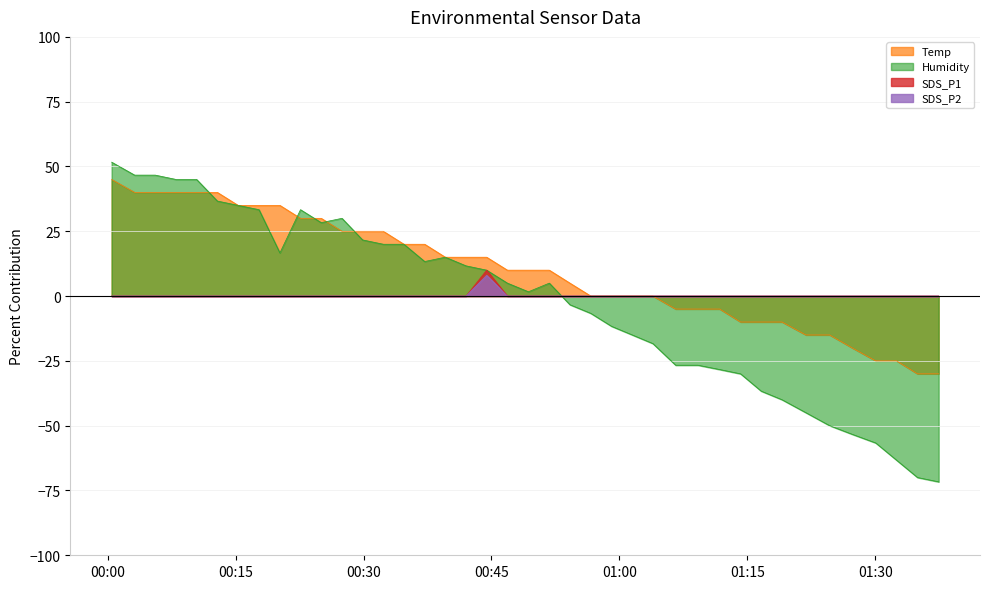

What are all the series names shown in the legend?

Temp, Humidity, SDS_P1, SDS_P2